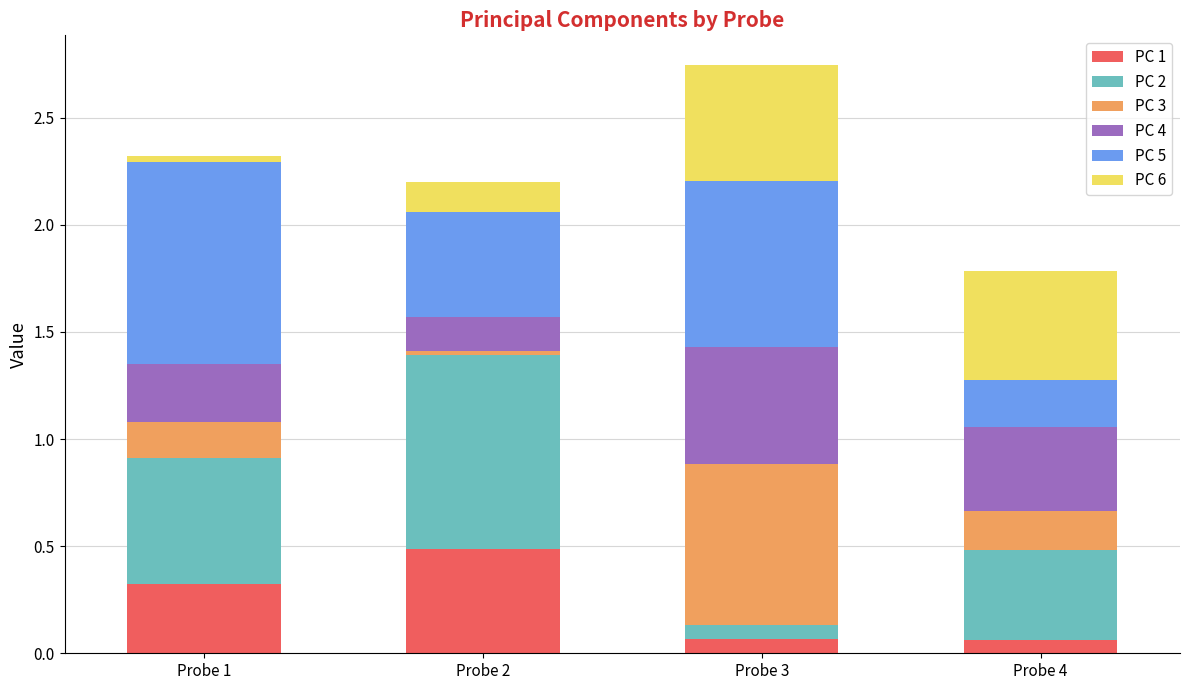

Which category has the highest value in the PC 1 series?

Probe 2